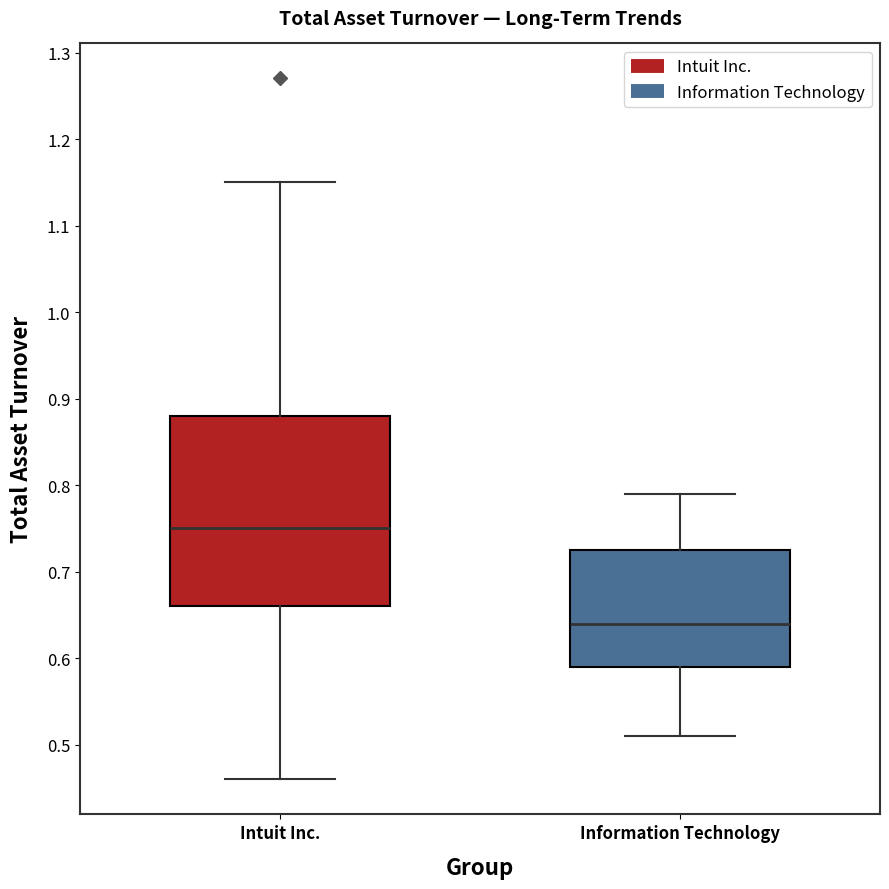

Reading left to right, transcribe this box plot: for each box, give where its median line is, the range the box spans, and where its two whiskers end, as read against the y-axis. The values are not printed on the chart, so give them approximately, as read against the axis.

Intuit Inc.: median 0.75, box 0.66 to 0.88, whiskers 0.46 to 1.15
Information Technology: median 0.64, box 0.59 to 0.73, whiskers 0.51 to 0.79